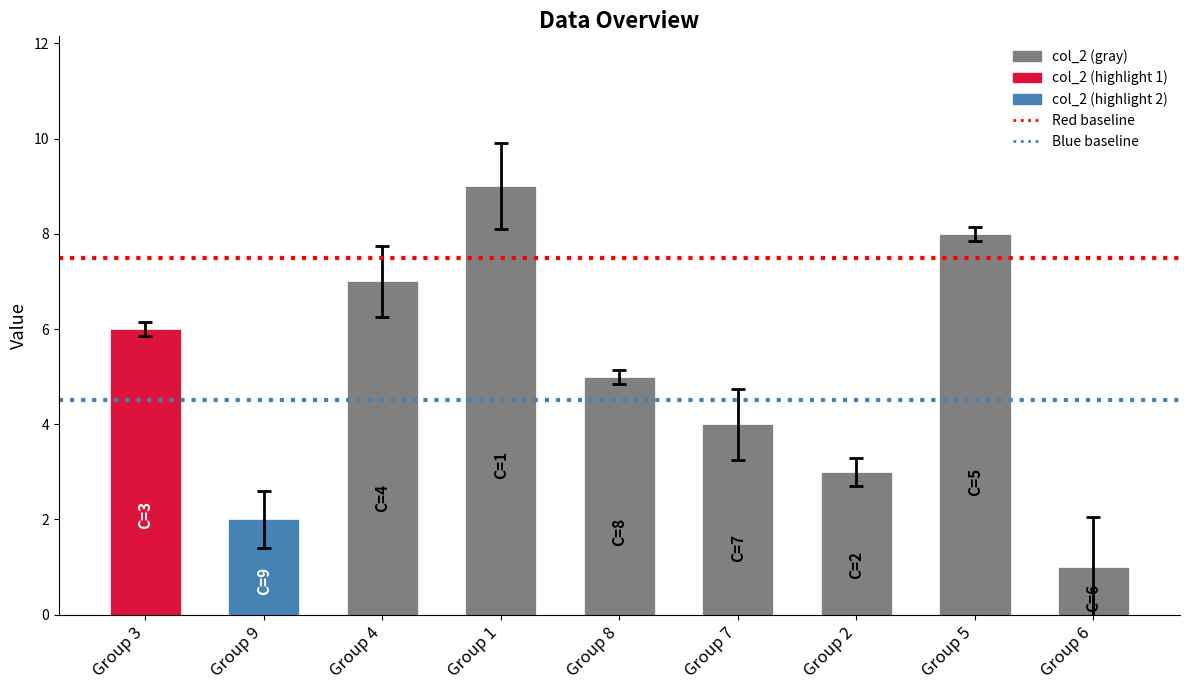

Reading right to left, transcribe all the data shown in this chart.

1	8	3	4	5	9	7	2	6